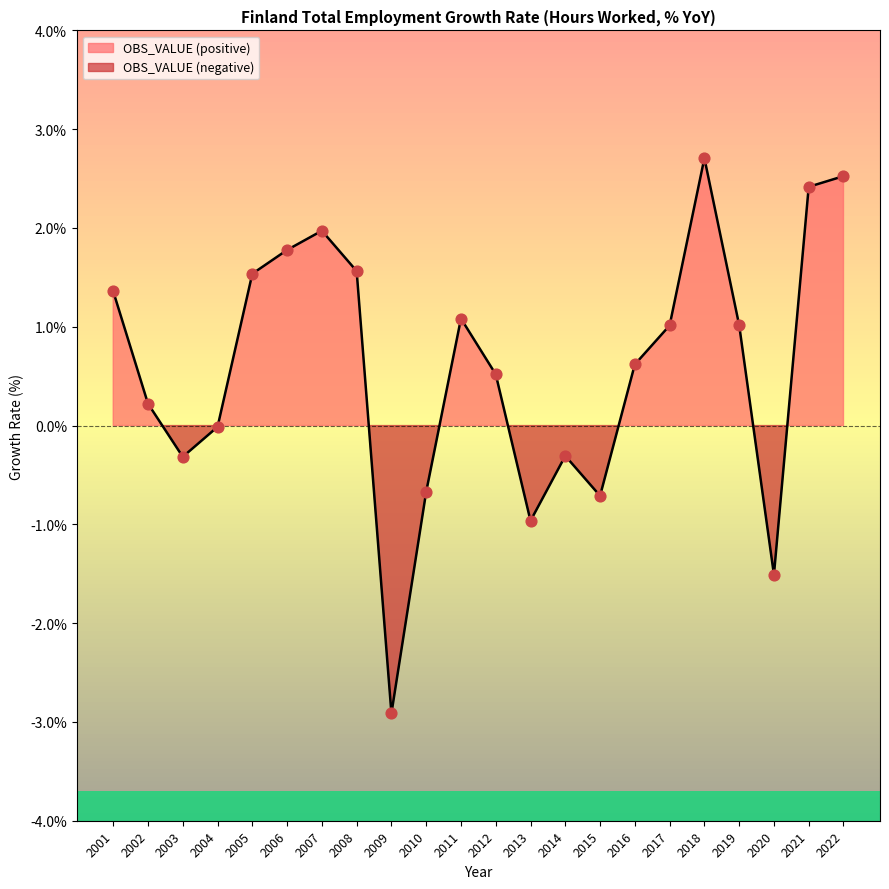

What is the change in value from 2003 to 2013?

-0.6